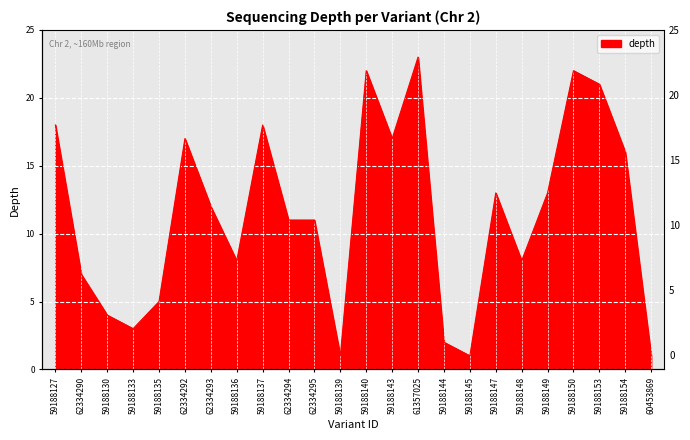

Reading left to right, extract all data points from this chart.

59188127=18	62334290=7	59188130=4	59188133=3	59188135=5	62334292=17	62334293=12	59188136=8	59188137=18	62334294=11	62334295=11	59188139=1	59188140=22	59188143=17	61357025=23	59188144=2	59188145=1	59188147=13	59188148=8	59188149=13	59188150=22	59188153=21	59188154=16	60453869=1